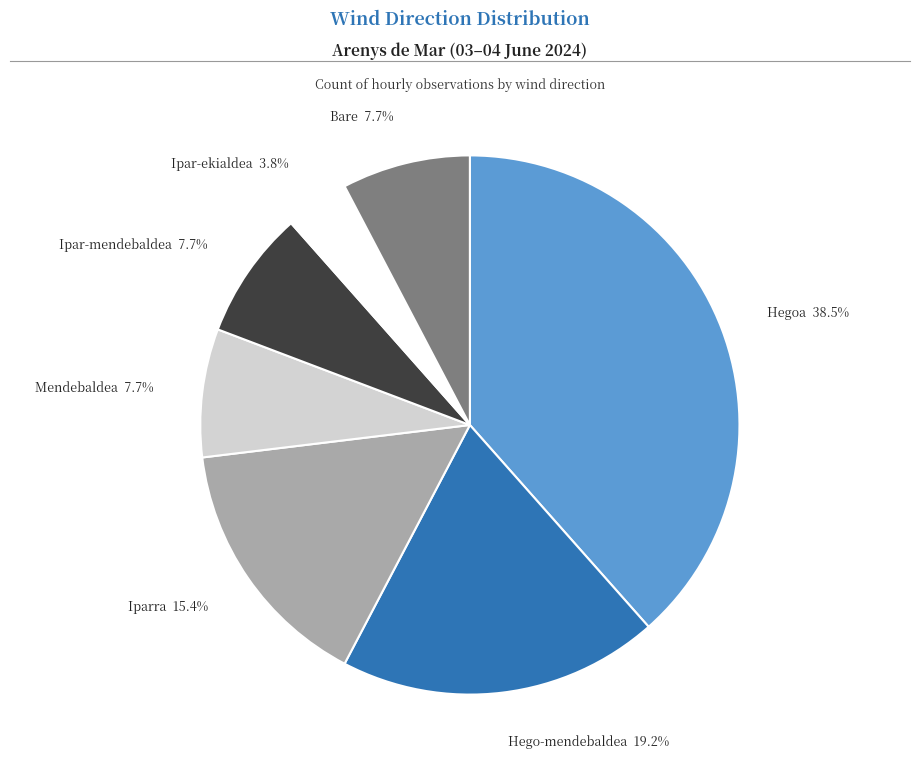

Is there any slice that represents more than half of the pie?

No